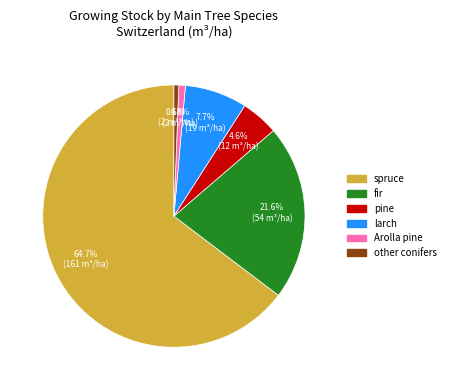

Which slice is the largest?

spruce